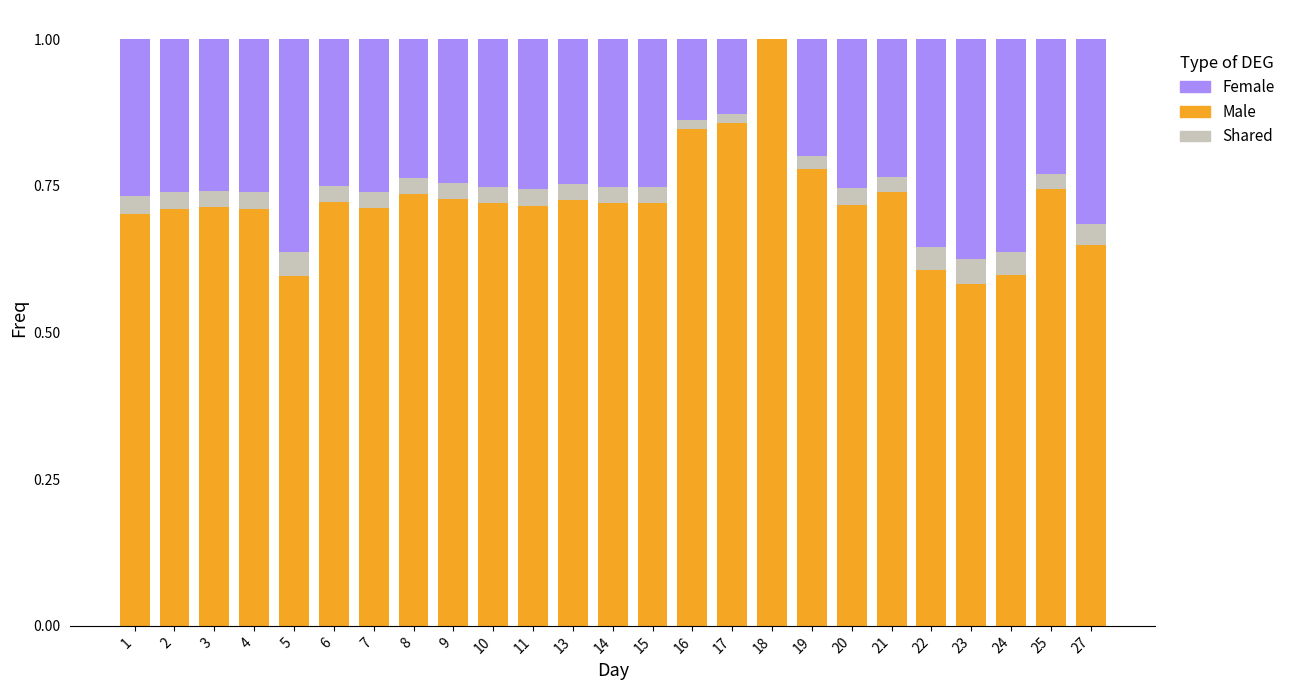

What is the total value across all series at 7?

1.0